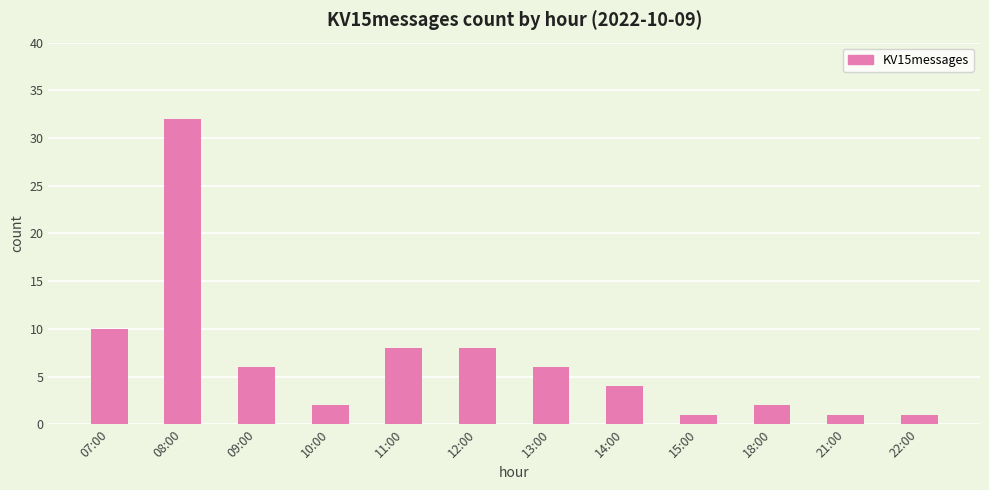

What is the difference between the maximum and minimum values?

31